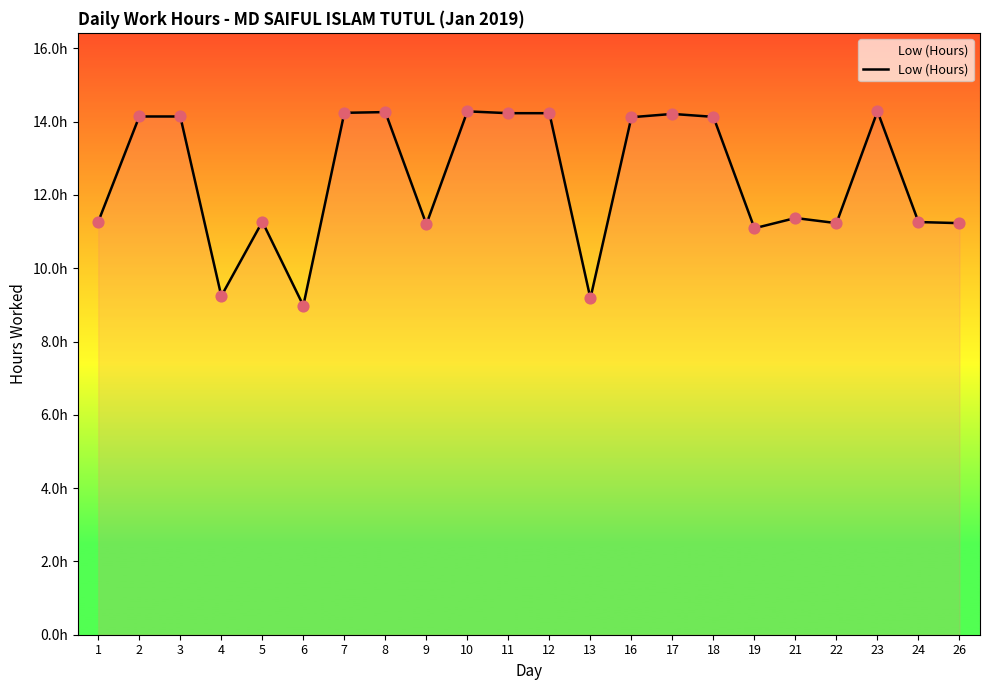

What is the change in value from 3 to 10?

+0.1